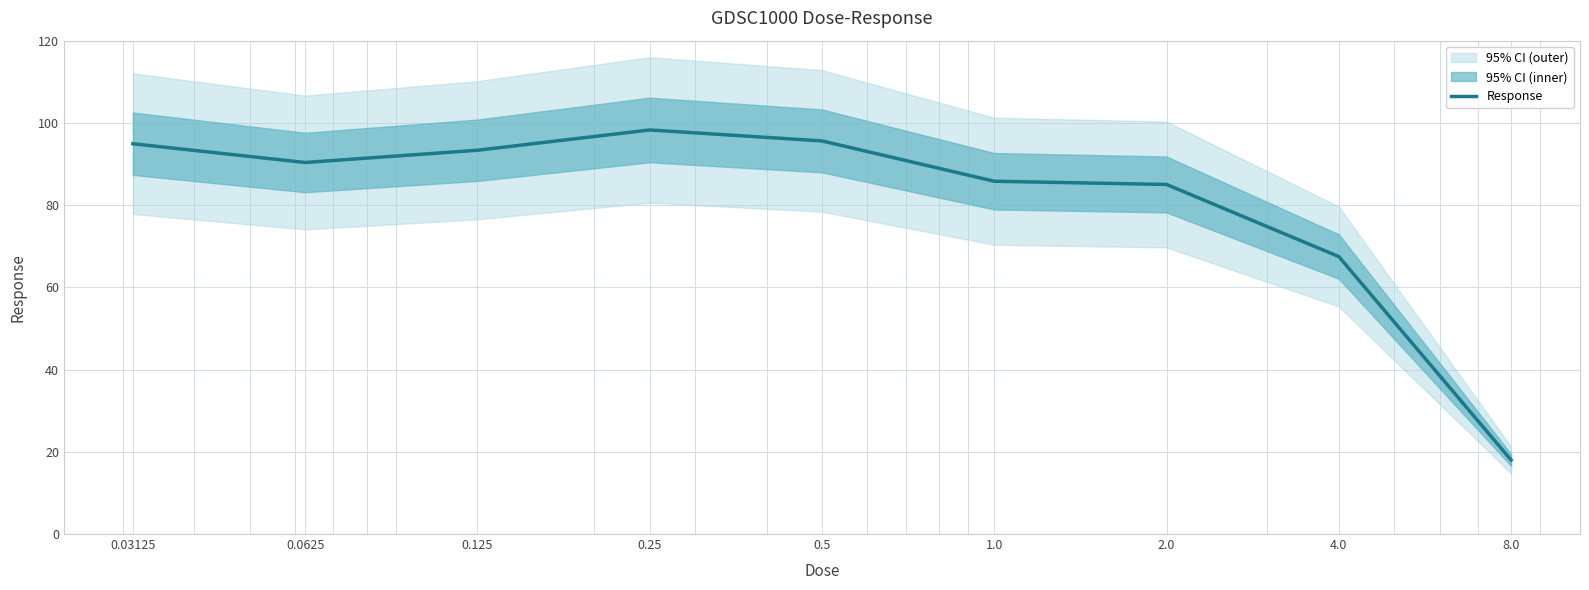

At which label is the value closest to 58?

4.0